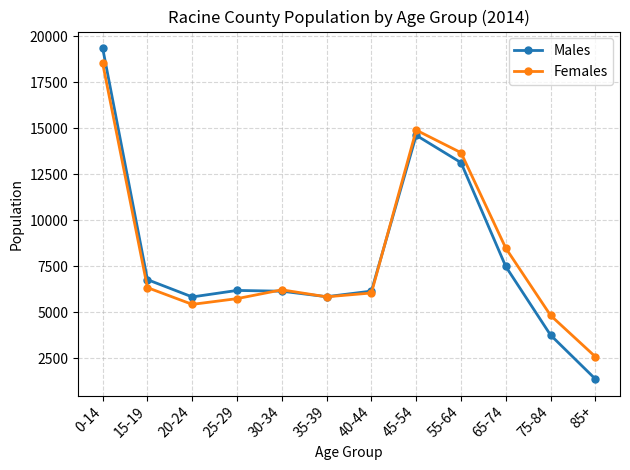

True or false: Males has more than 1 points higher than both neighbors.

True